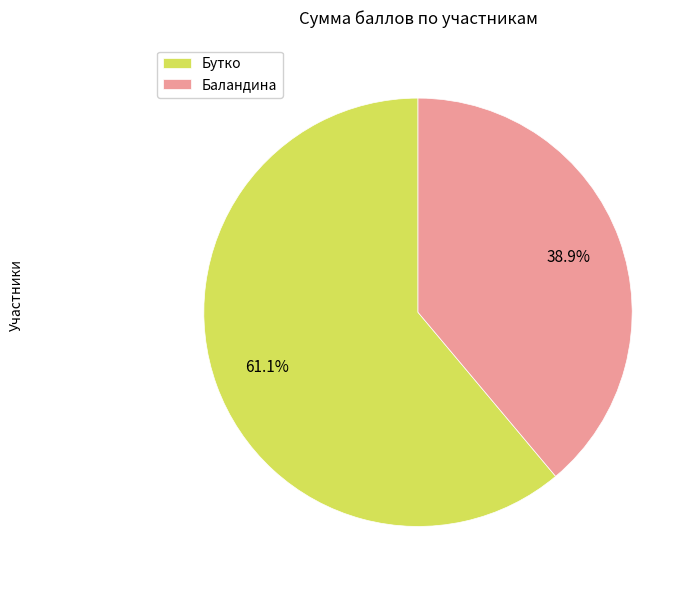

How many segments does this pie chart have?

2